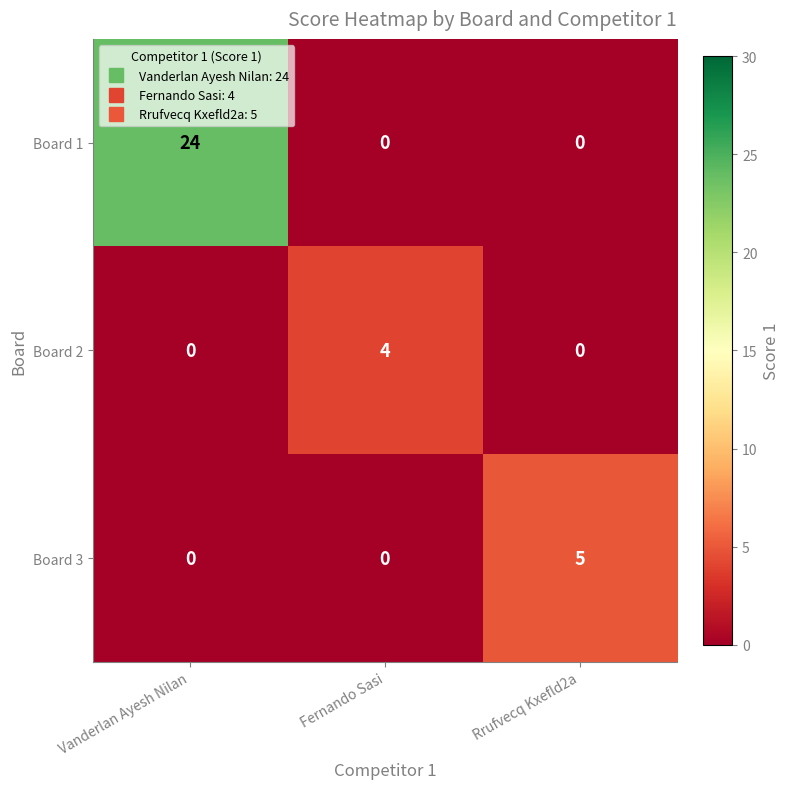

Count the Board 1 values in the range 0 to 24.

3